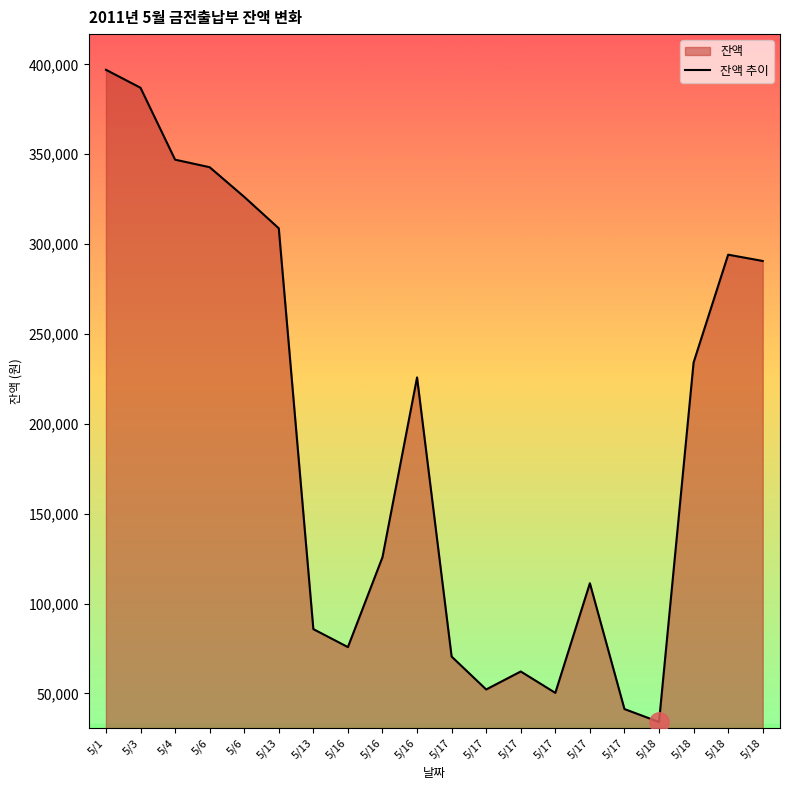

List the labels in order of value, smallest first.

5/18, 5/17, 5/17, 5/17, 5/17, 5/17, 5/16, 5/13, 5/17, 5/16, 5/16, 5/18, 5/18, 5/18, 5/13, 5/6, 5/6, 5/4, 5/3, 5/1